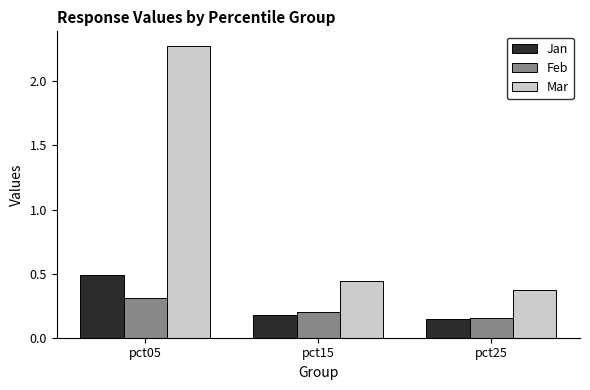

How many bars are there in total?

9